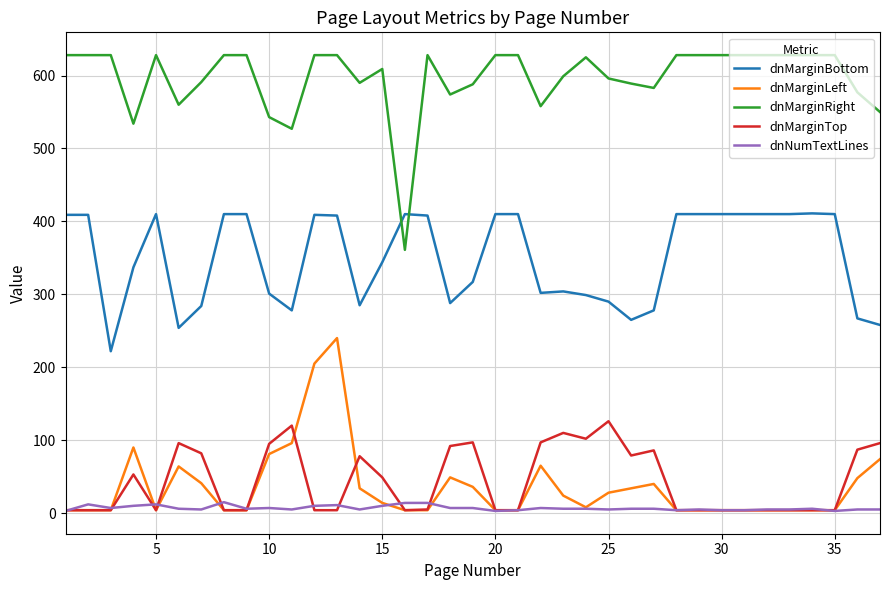

Count the number of categories in the chart.

37